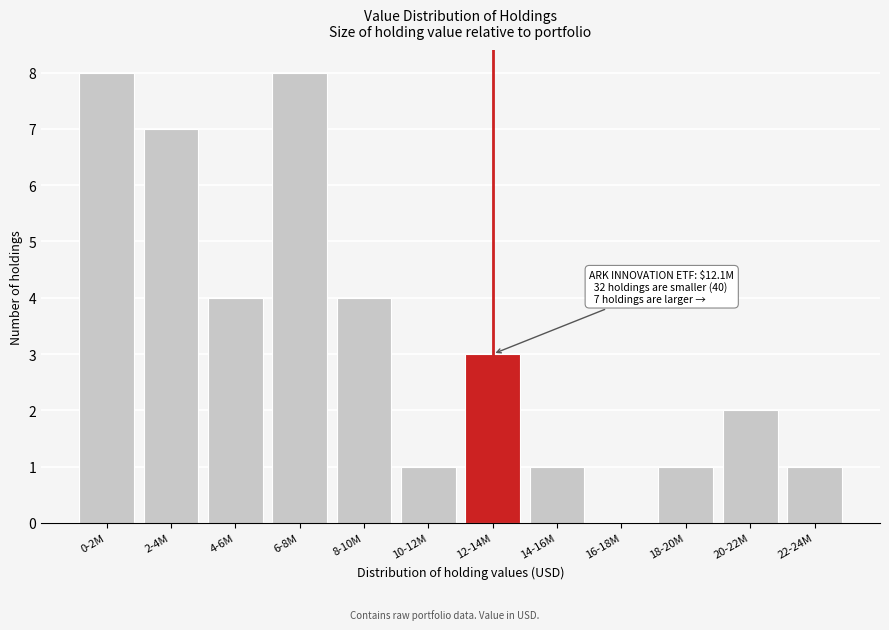

Reading left to right, extract all data points from this chart.

0-2M=8	2-4M=7	4-6M=4	6-8M=8	8-10M=4	10-12M=1	12-14M=3	14-16M=1	16-18M=0	18-20M=1	20-22M=2	22-24M=1